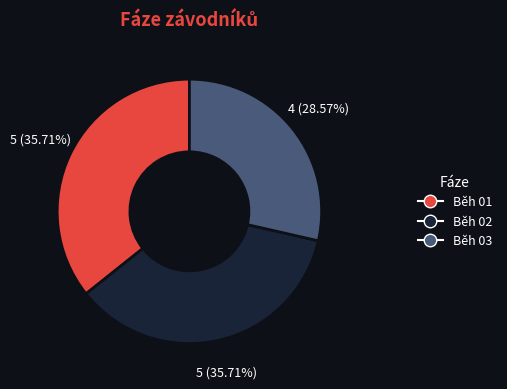

To the nearest percent, what is the difference between the Běh 02 and Běh 03 slice percentages?

7%